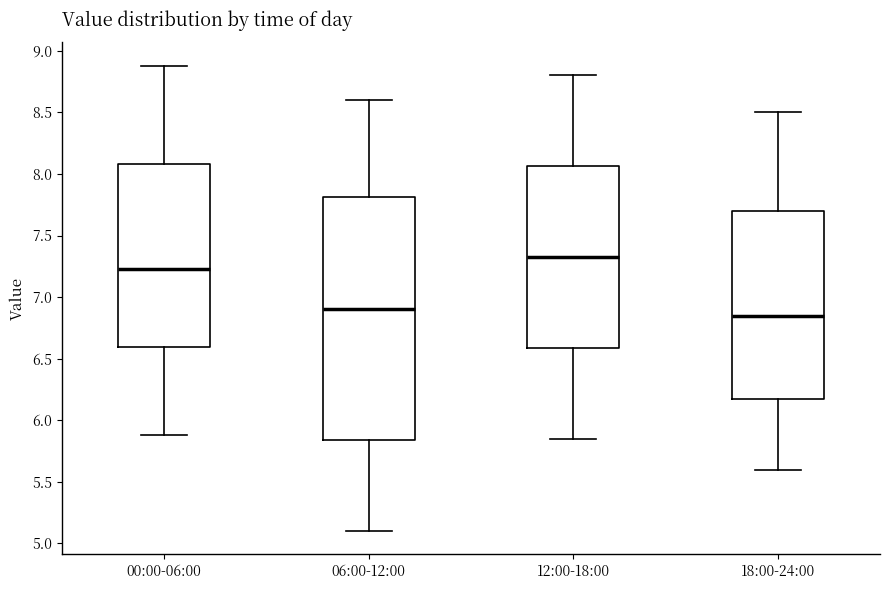

Where does the upper whisker of the box for 00:00-06:00 end on the y-axis? The values are not printed on the chart, so give them approximately, as read against the axis.

8.90